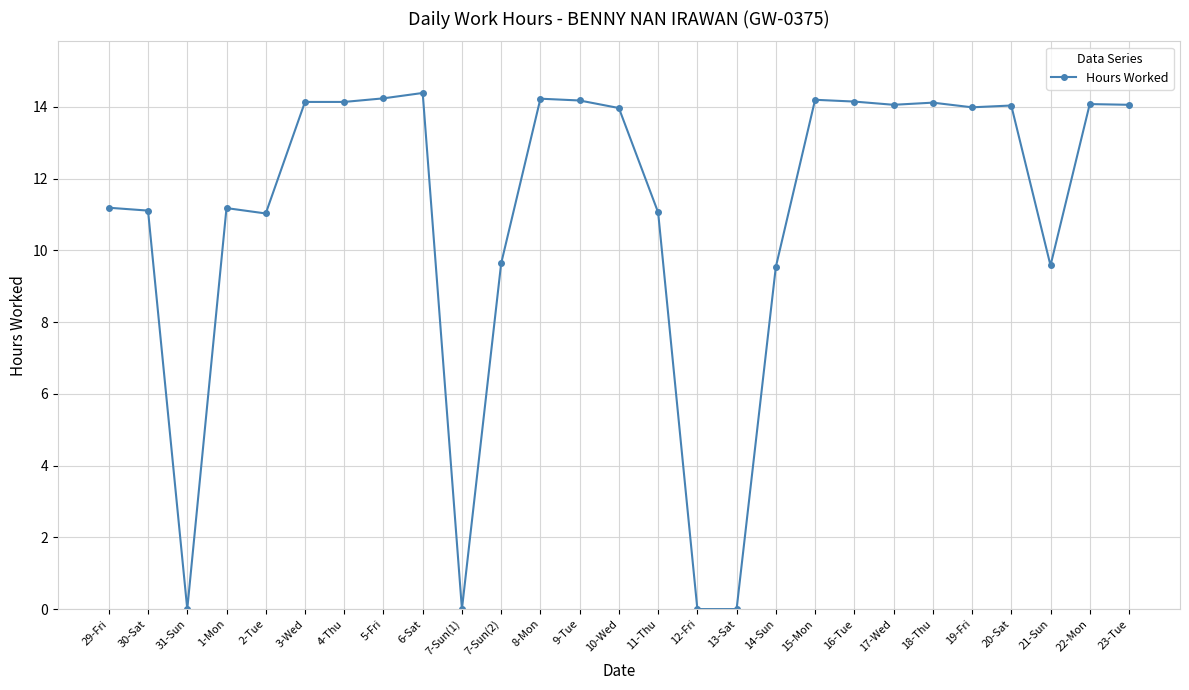

What is the greatest value displayed?

14.4